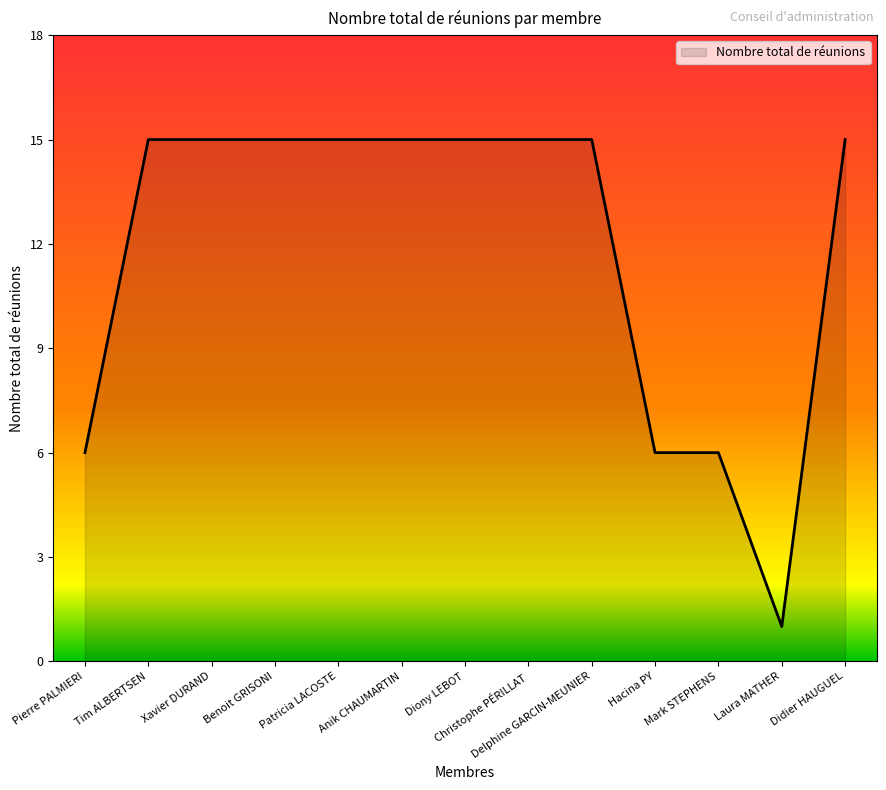

Between Laura MATHER and Delphine GARCIN-MEUNIER, which is larger?

Delphine GARCIN-MEUNIER